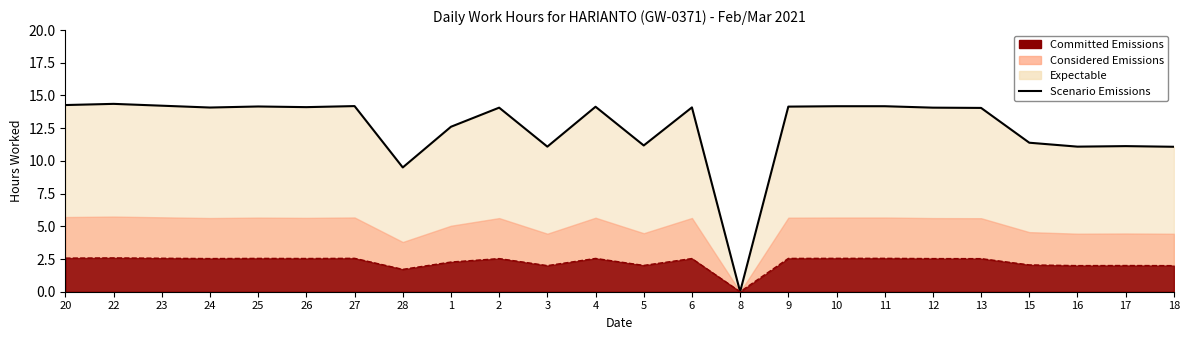

What is the value of the 23rd point from the left?

11.1